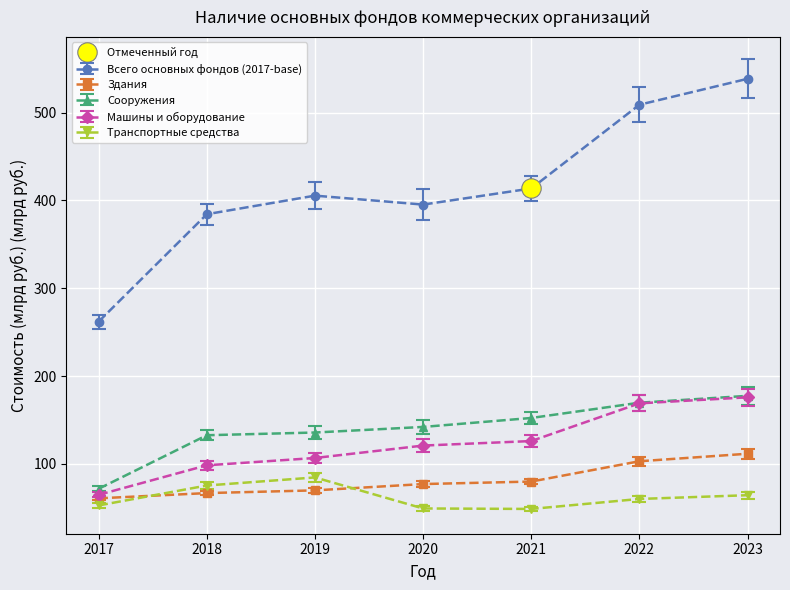

Where is Транспортные средства nearest to the value 66?

2023